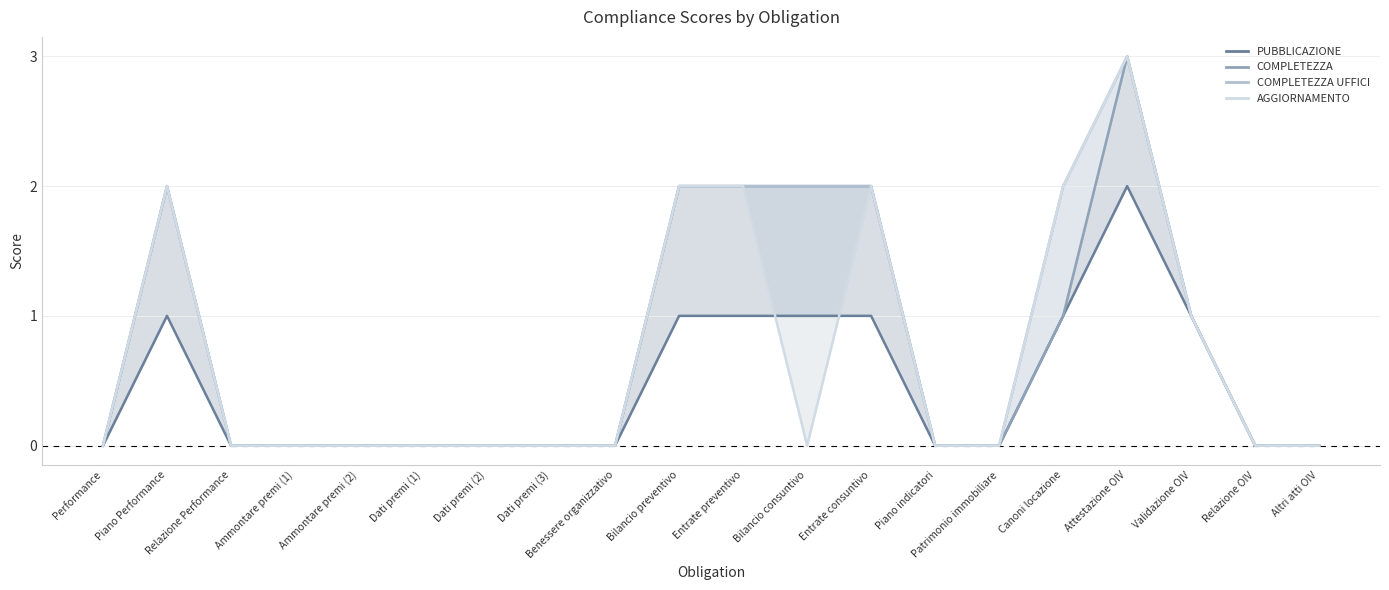

How many lines are shown in the chart?

4